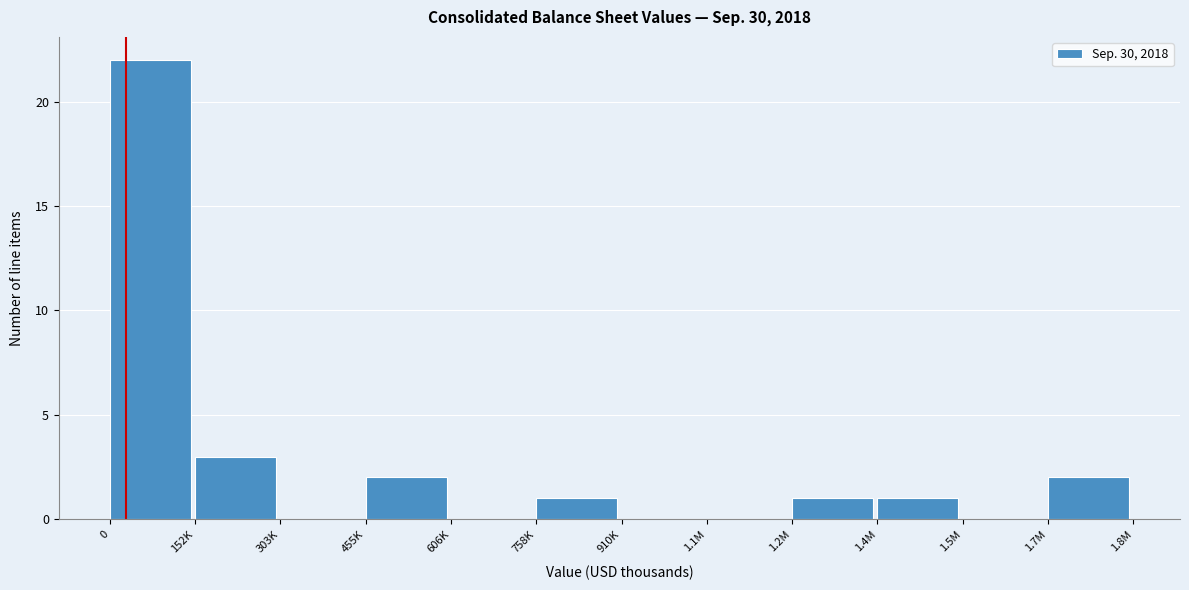

Reading left to right, transcribe all the data shown in this chart.

0=22	152K=3	303K=0	455K=2	606K=0	758K=1	910K=0	1.1M=0	1.2M=1	1.4M=1	1.5M=0	1.7M=2